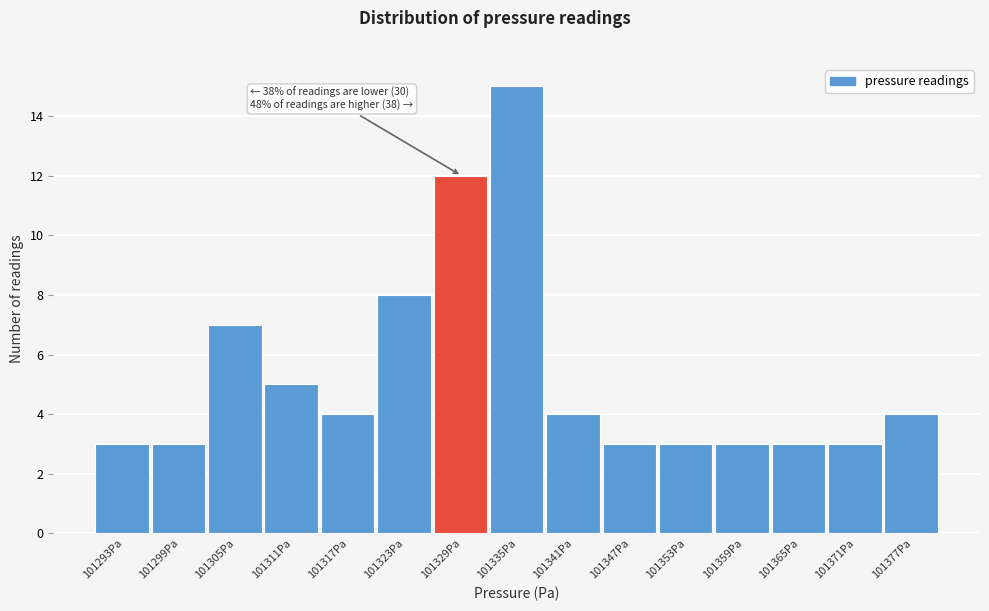

Which range on the x-axis has the tallest bar?

101332 to 101338